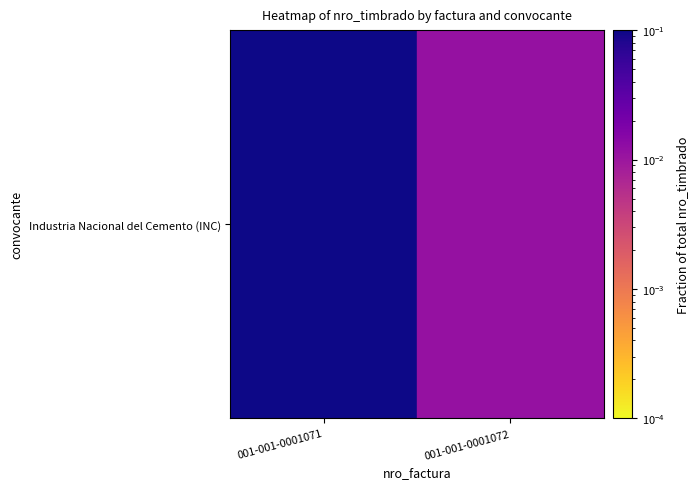

Which category has the lowest value across all series?

001-001-0001072